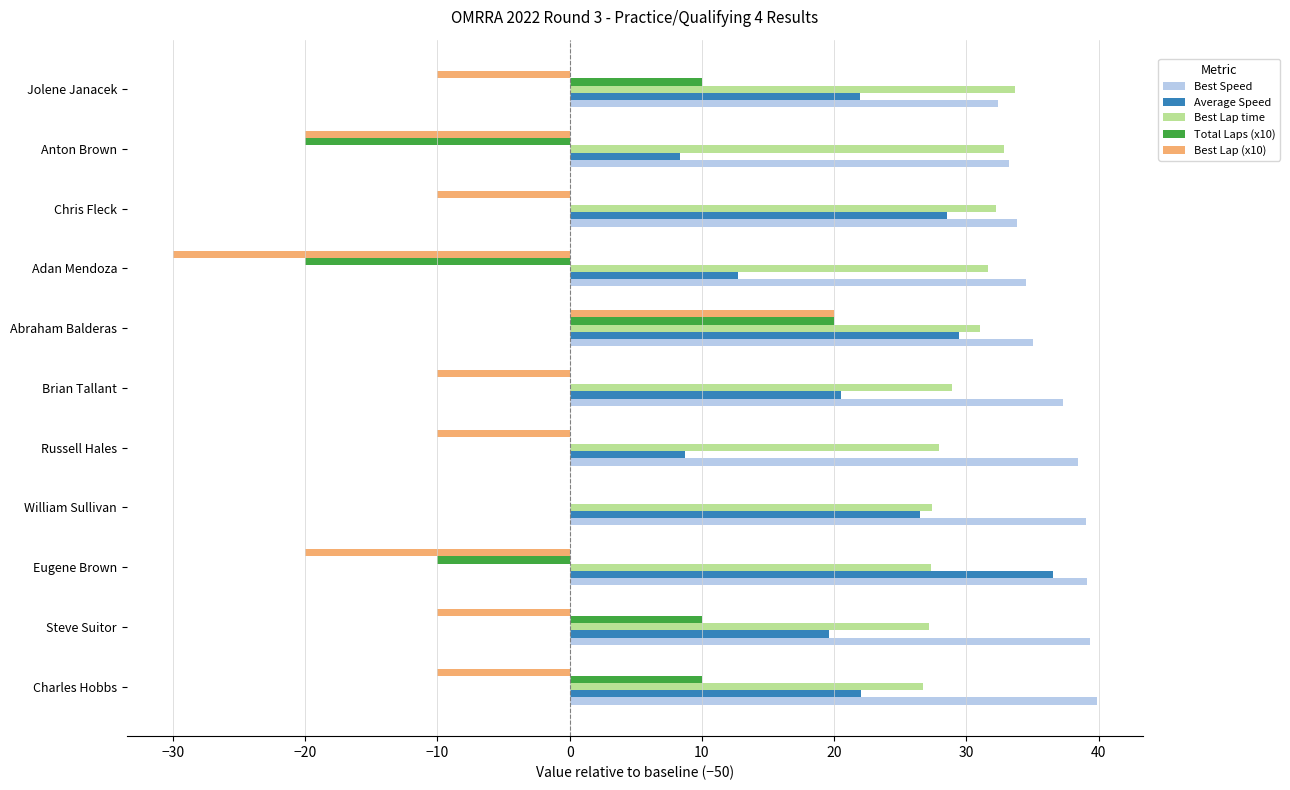

What is the sum of all Best Lap (x10) values?

-110.0